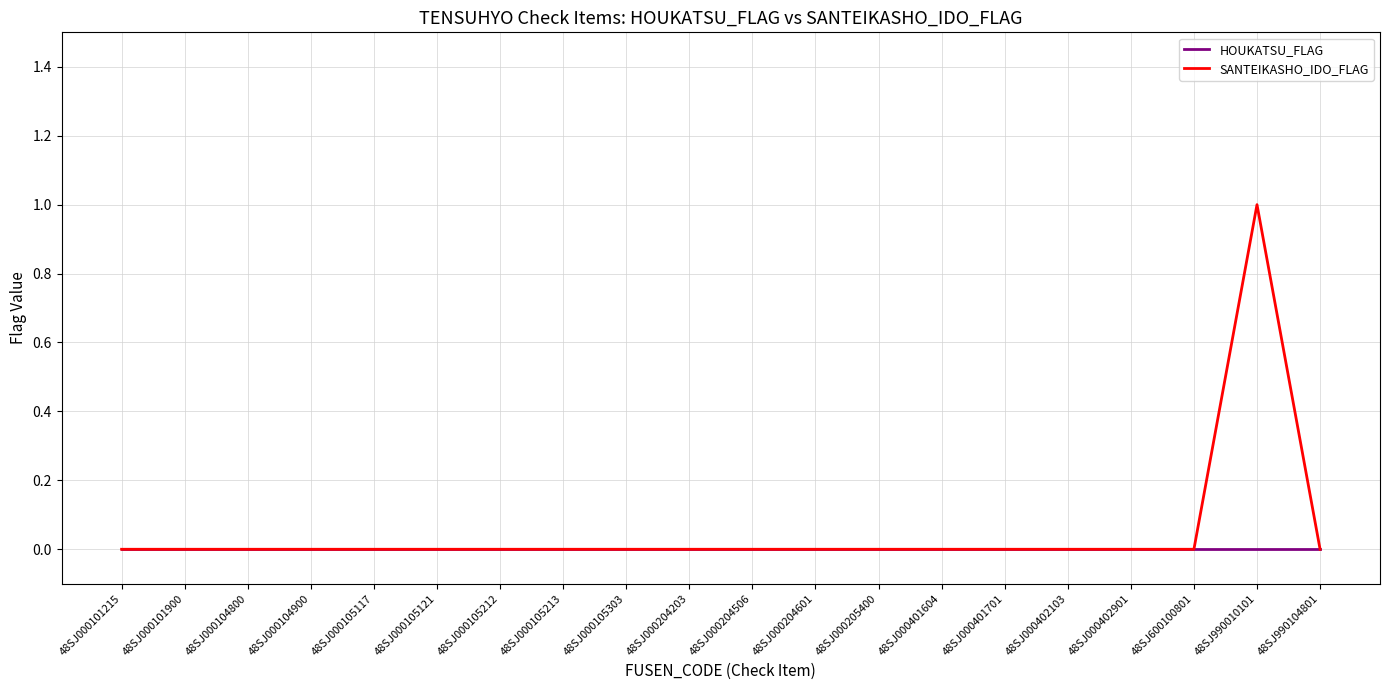

The value of HOUKATSU_FLAG at 48SJ000402901 is 0. True or false?

True